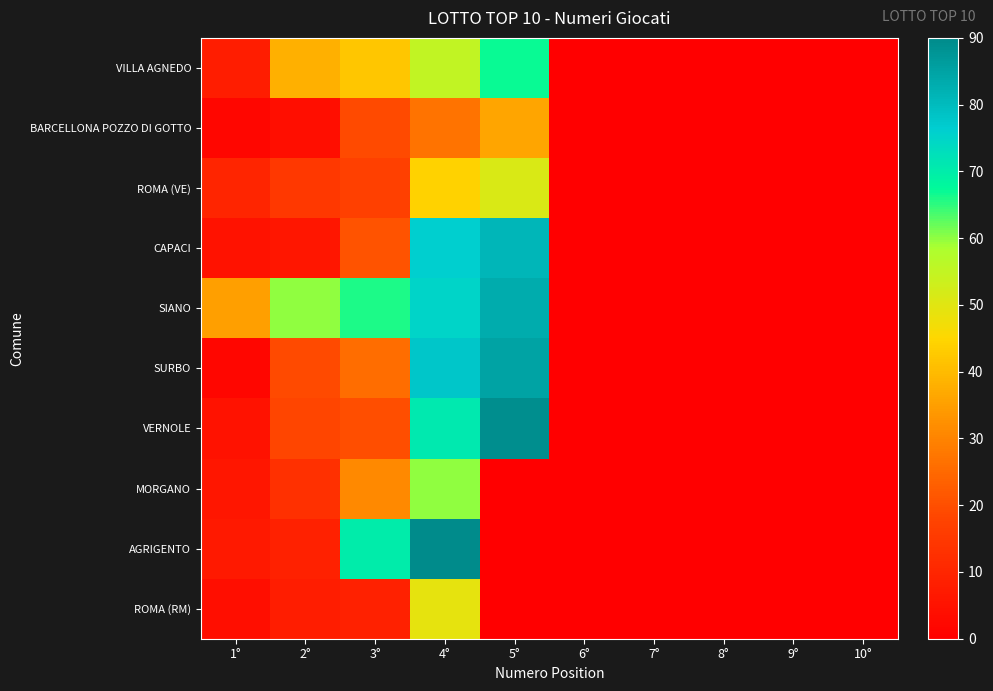

What is the greatest value displayed?

90